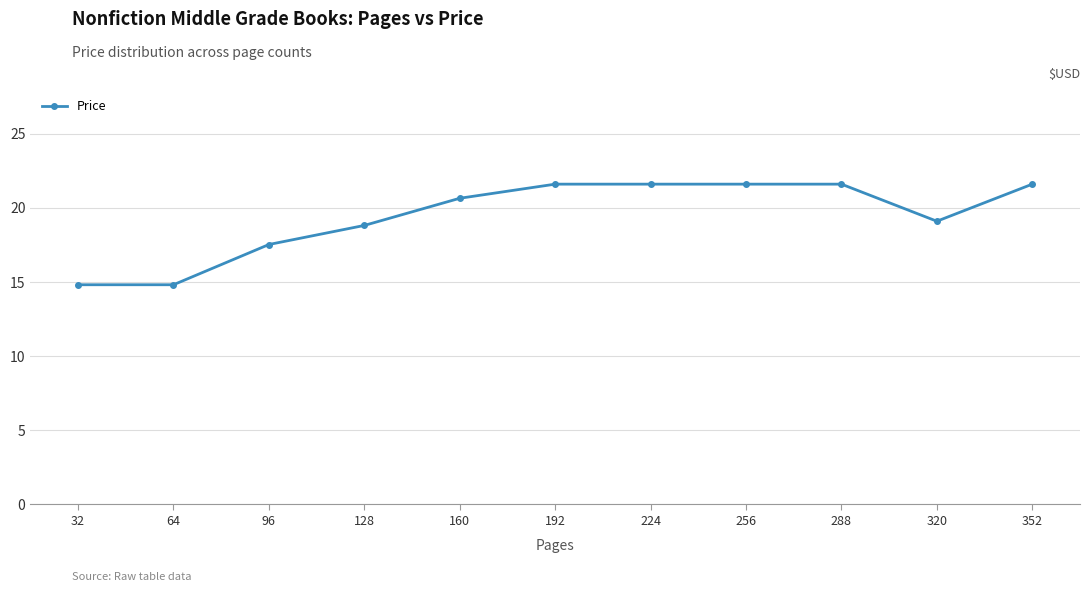

What is the change in value from 32 to 192?

+6.8